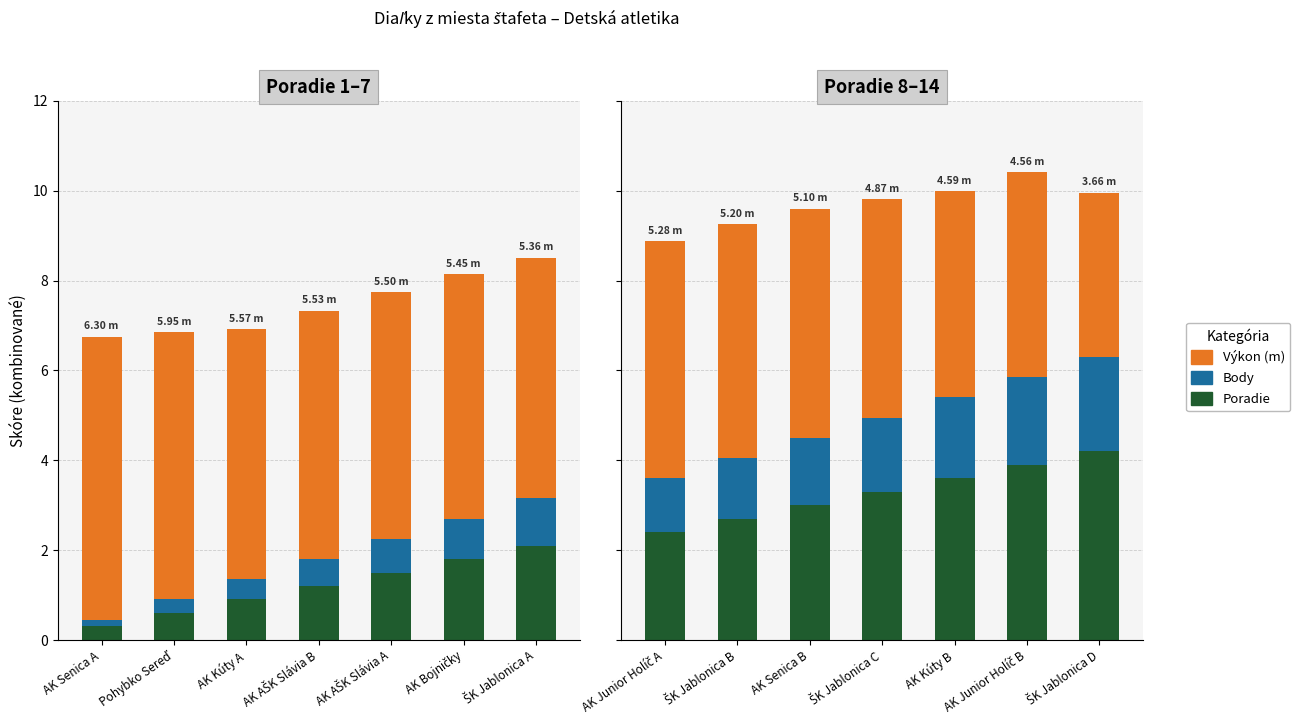

What is the label of the 2nd bar from the left?

ŠK Jablonica B